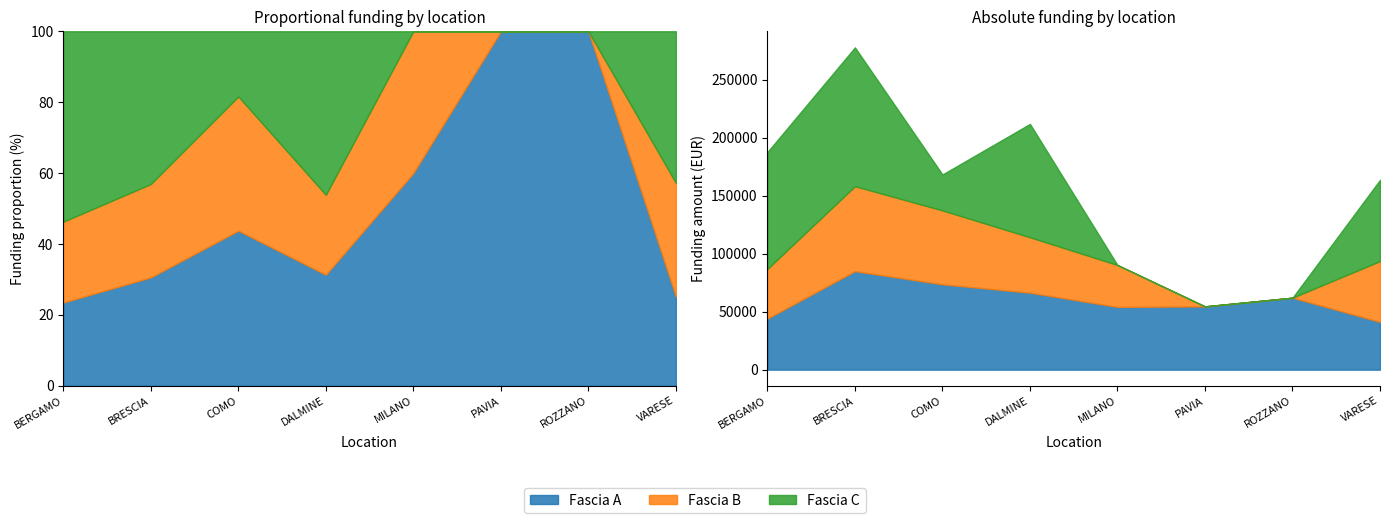

In Fascia A, how many points are higher than both neighbors (excluding endpoints)?

2